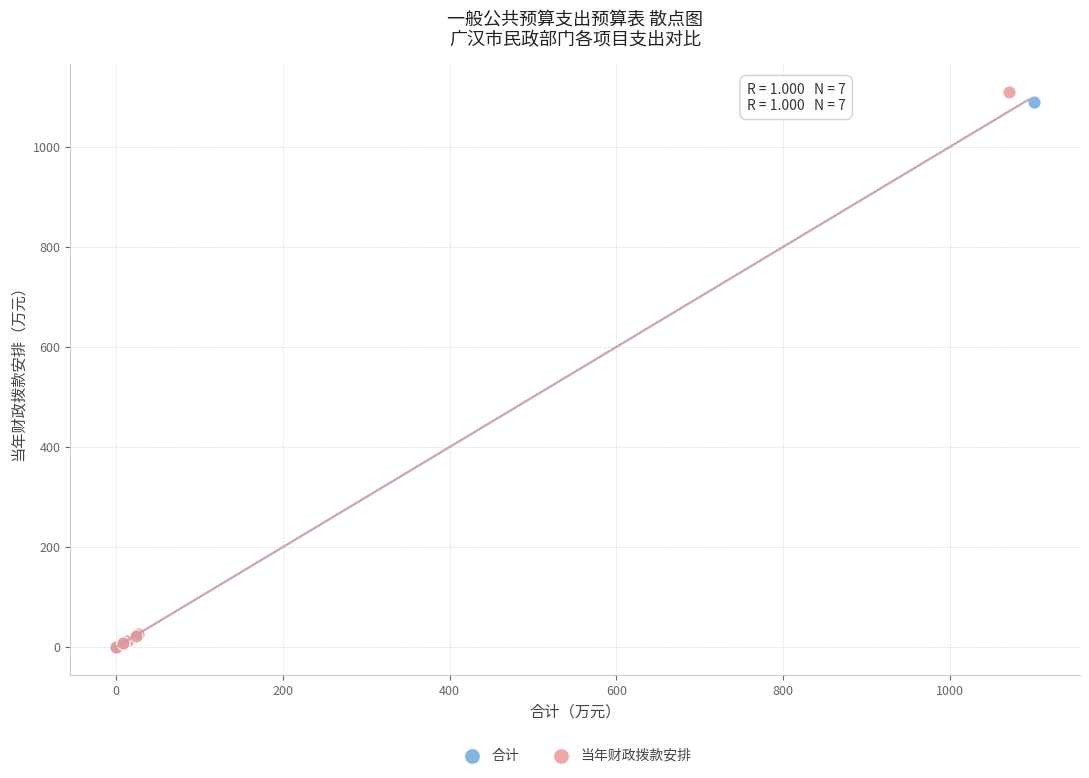

Which series has the widest spread of Y values?

当年财政拨款安排